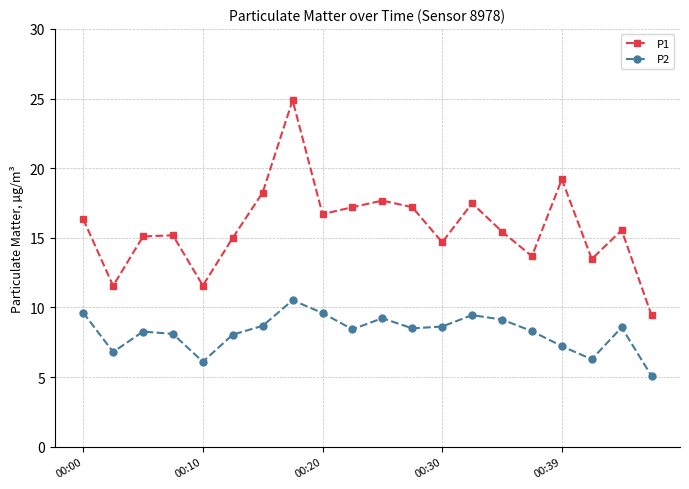

What is the smallest value displayed?

5.1